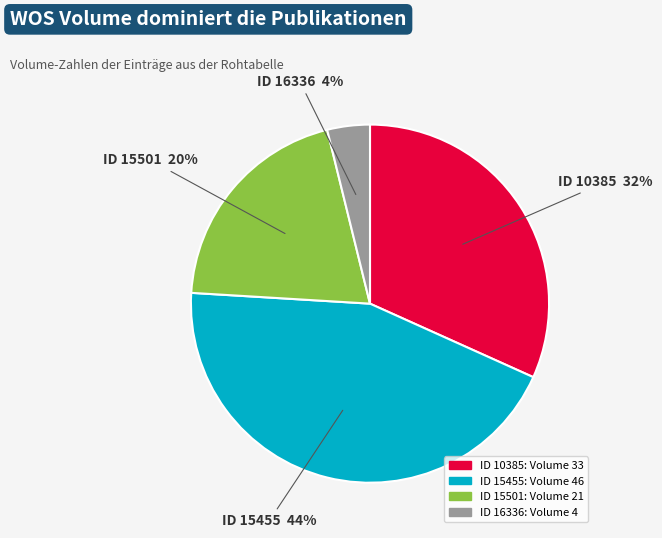

Is it true that ID 15455 is 44% of the pie?

True